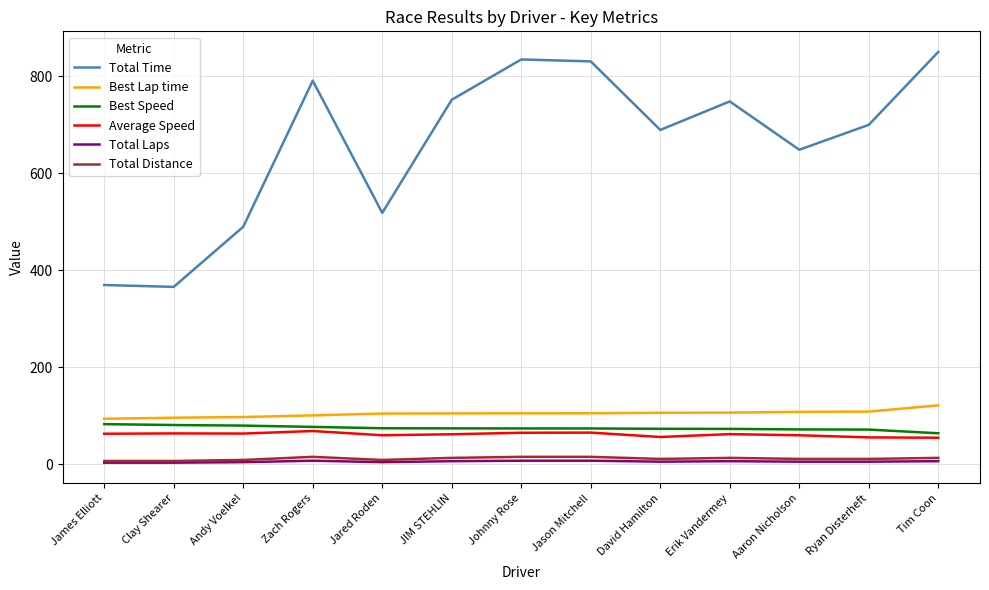

Which series changed the most between James Elliott and Andy Voelkel?

Total Time